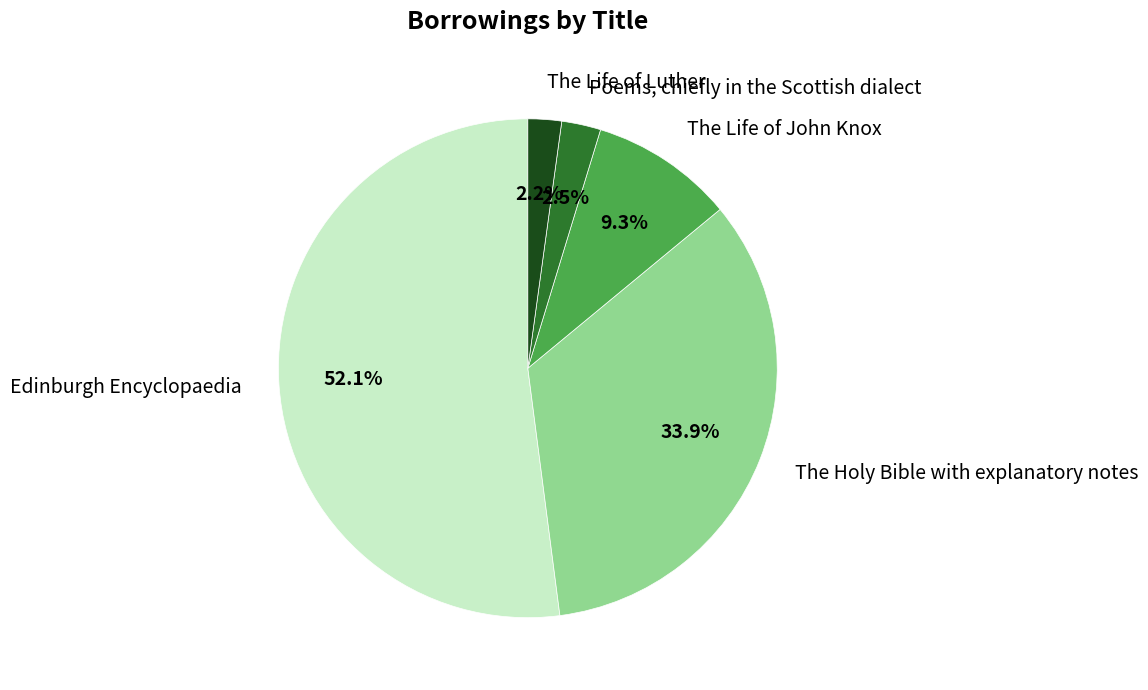

To the nearest percent, what percentage of the pie is The Life of Luther?

2%